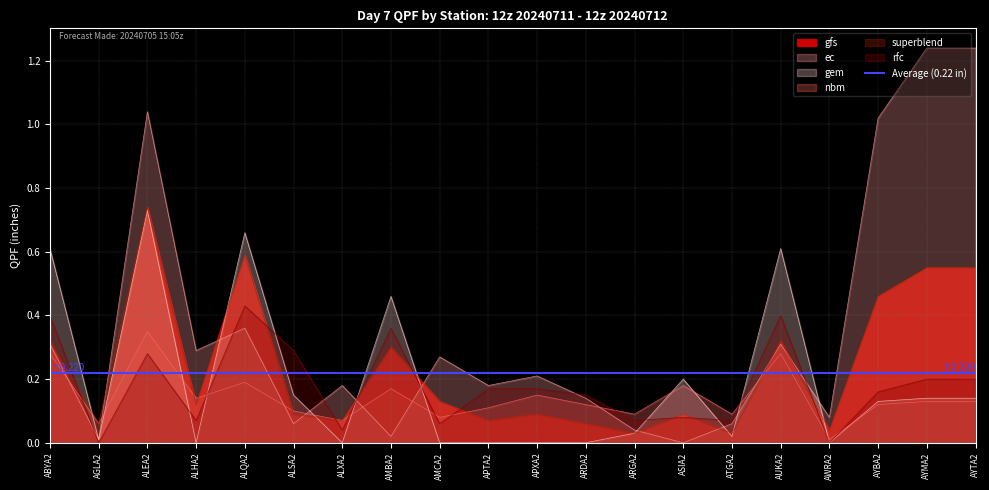

At which category is the sum across all series the highest?

ALEA2